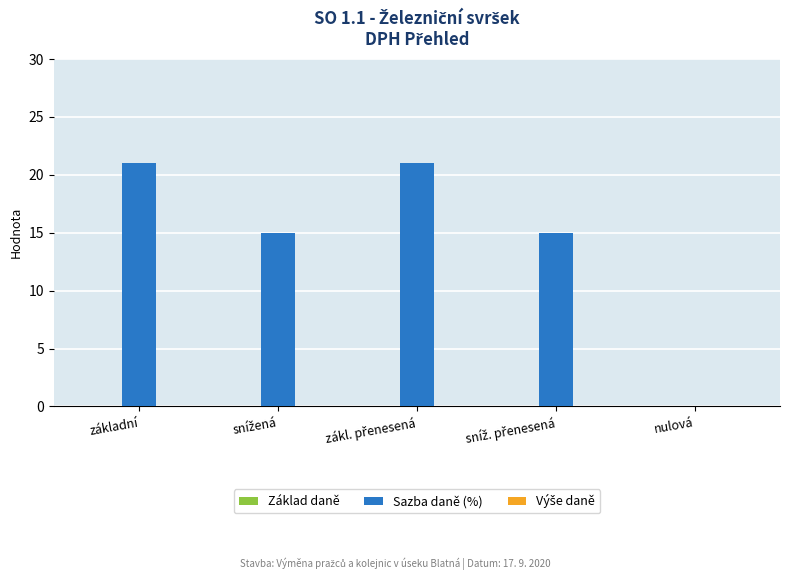

What is the maximum value shown in the chart?

21